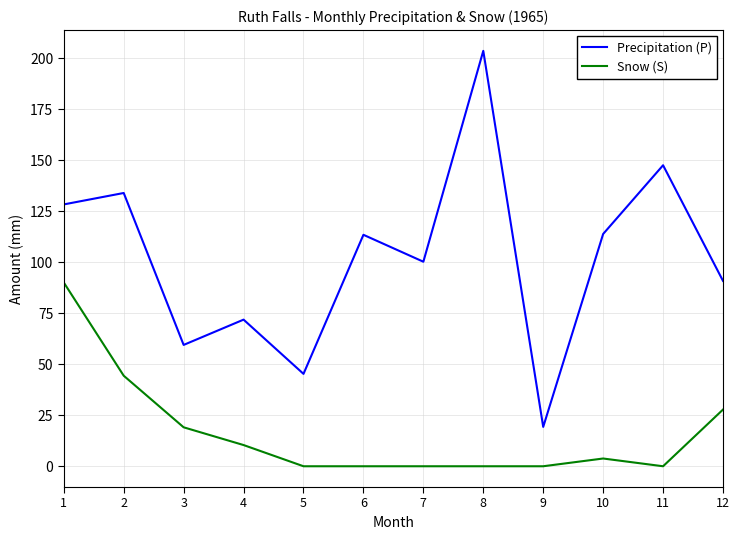

Does the chart have visible grid lines?

Yes